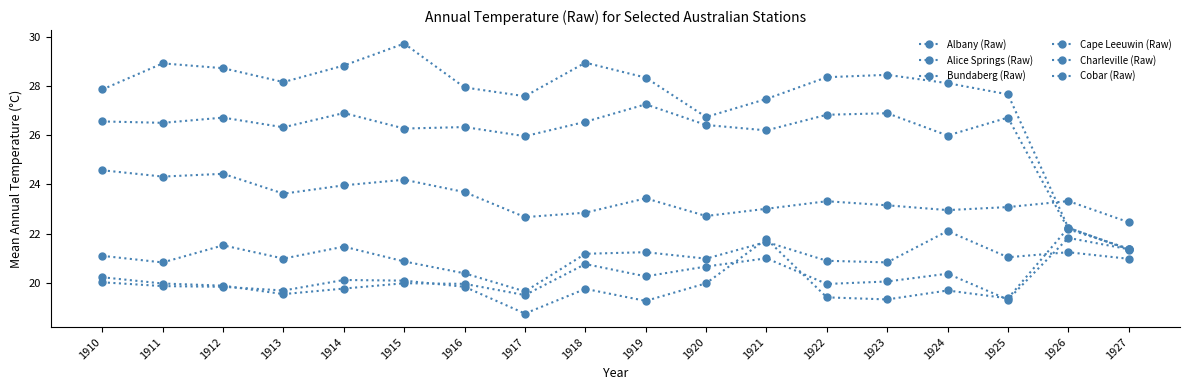

What is the difference between the maximum and second lowest values in the Alice Springs (Raw) series?

7.5